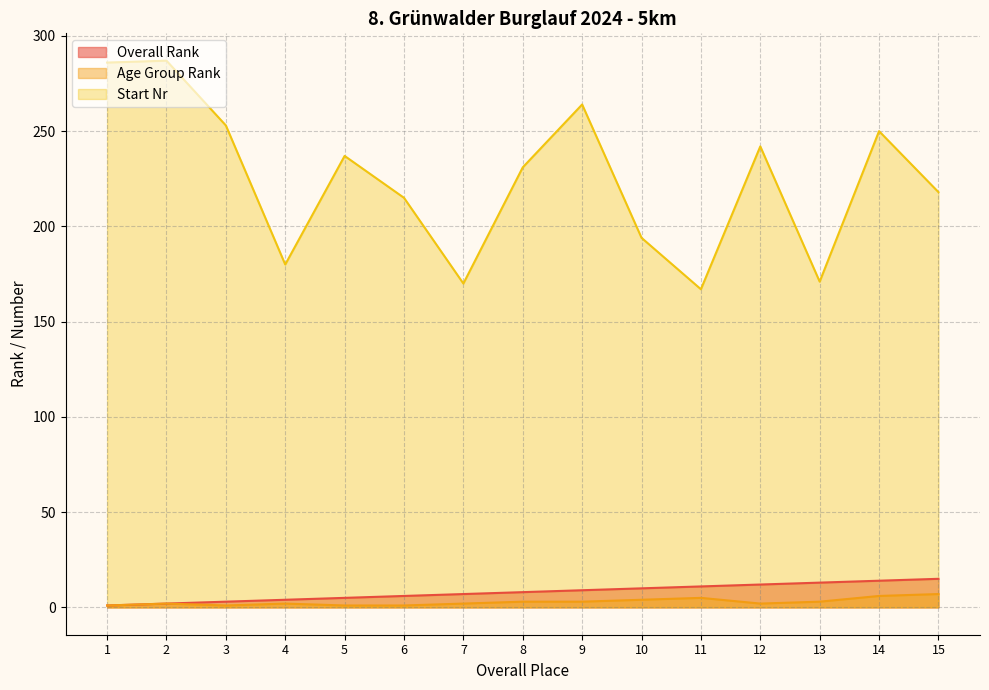

Which has a higher value, 6 or 14?

14